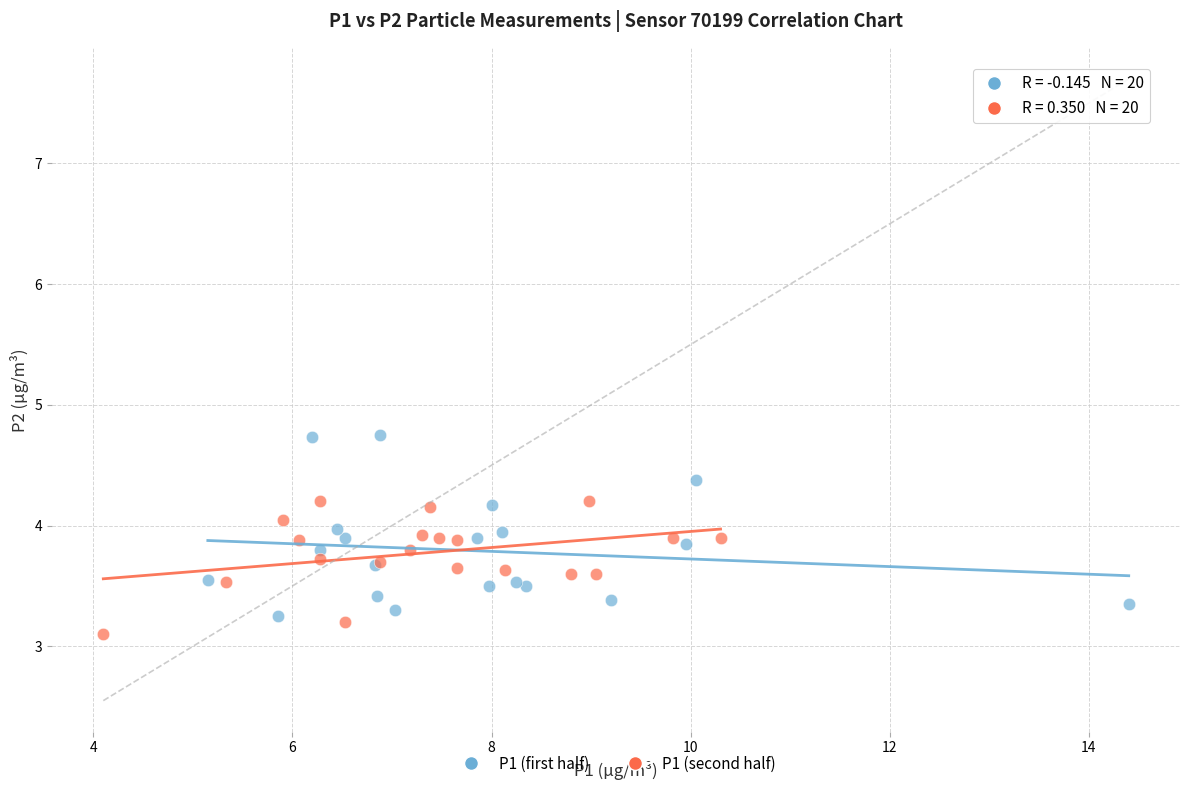

Which series reaches the minimum Y coordinate?

P1 (second half)